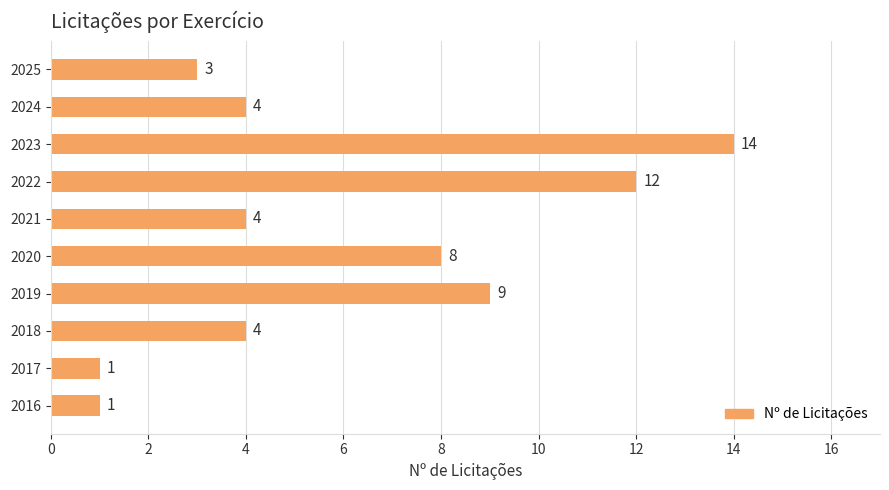

The value at 2017 is 1. True or false?

True